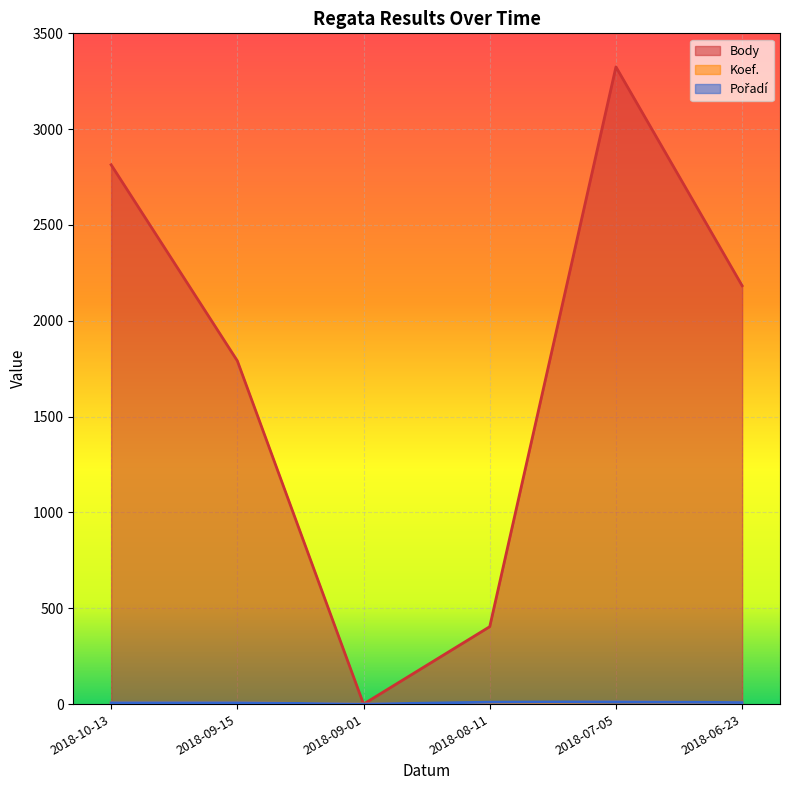

Is the value of Koef. at 2018-08-11 greater than the value of Body at 2018-10-13?

No